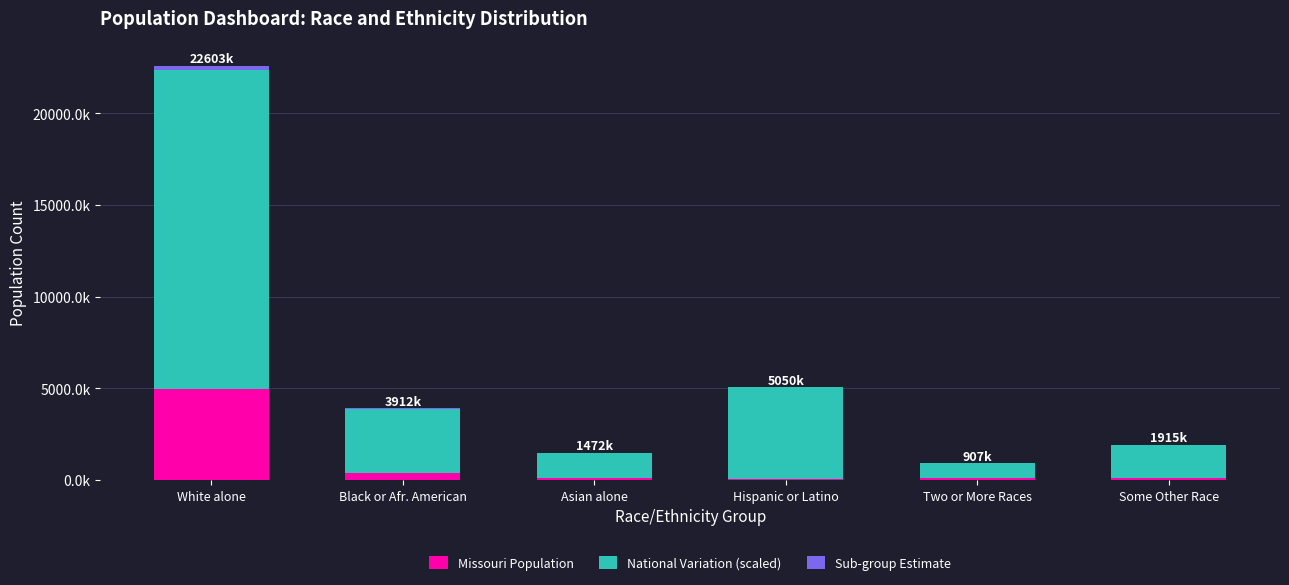

Does the chart contain stacked bars?

Yes